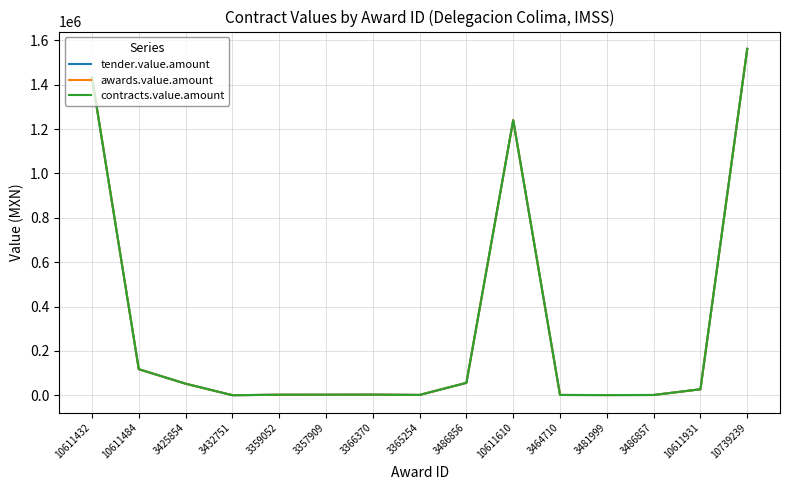

Does the chart have visible grid lines?

Yes